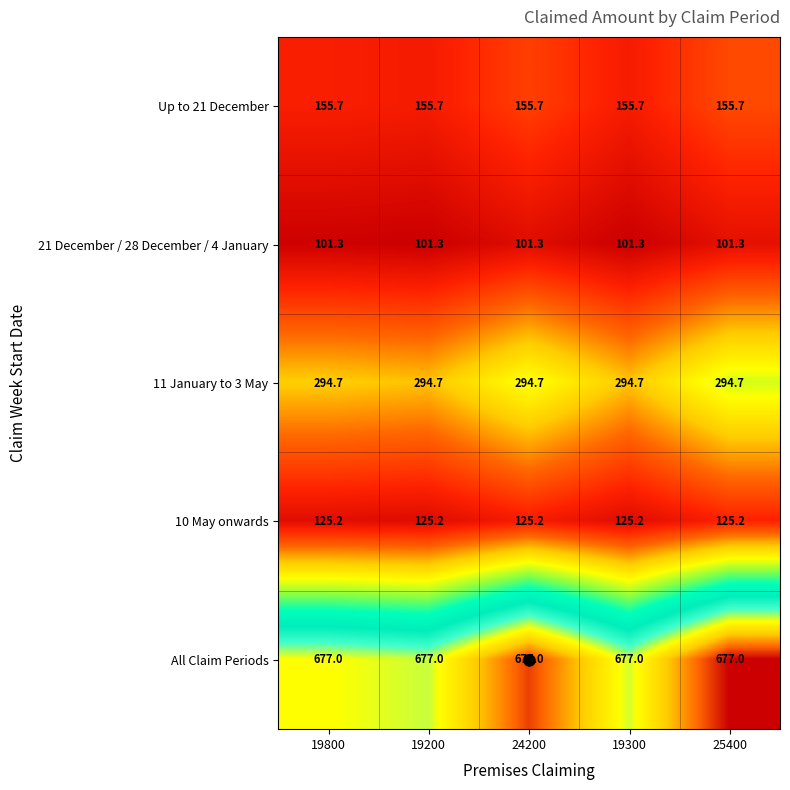

What is the sum of the 21 December / 28 December / 4 January values at 19200 and 25400?

202.6